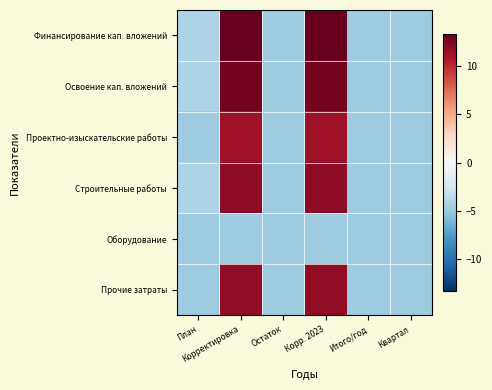

At how many categories does at least one series exceed 12?

2